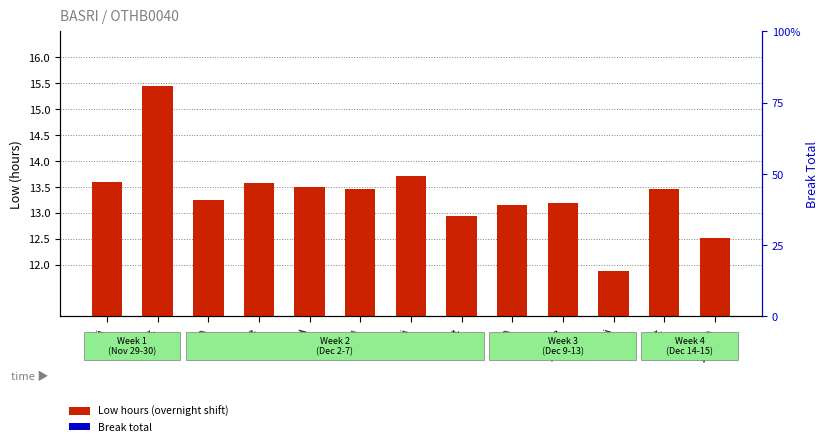

Which category has the lowest value in the Low hours (overnight shift) series?

13-Fri